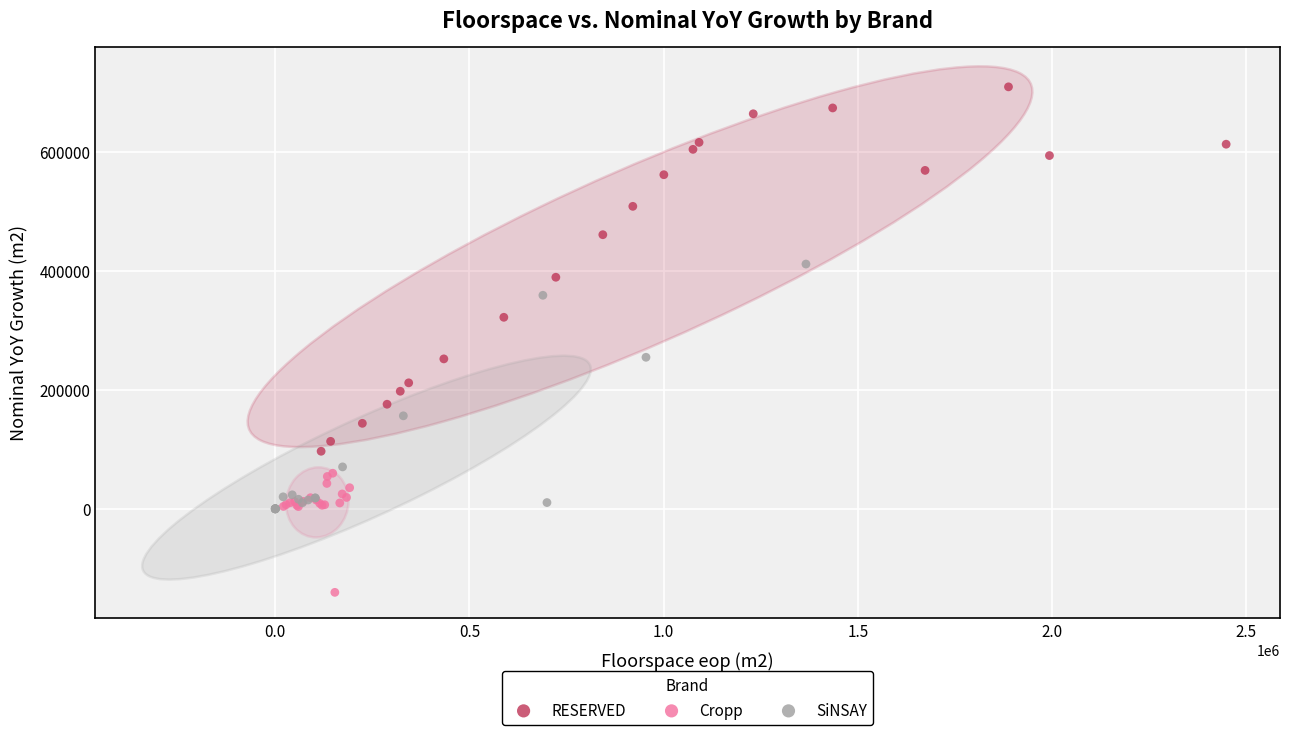

Which series reaches the maximum Y coordinate?

RESERVED